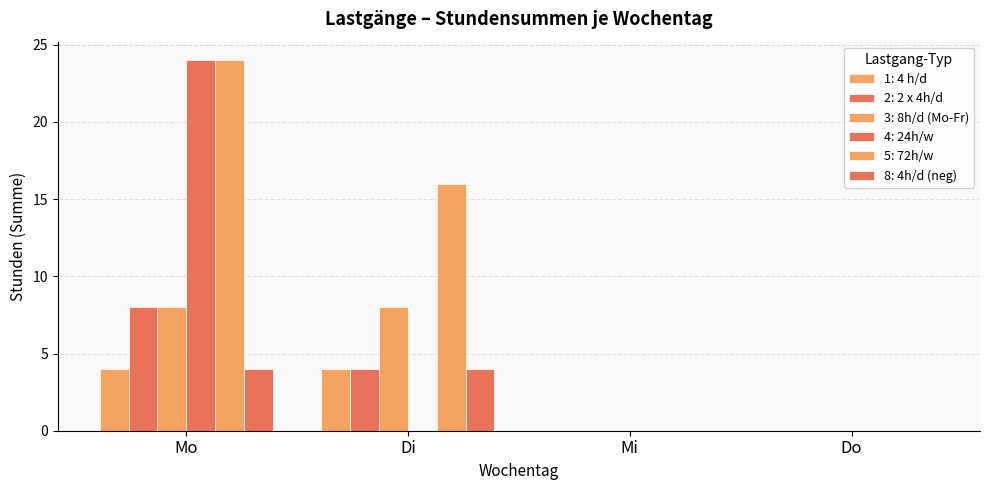

Is the value of 3: 8h/d (Mo-Fr) at Mo greater than the value of 4: 24h/w at Di?

Yes